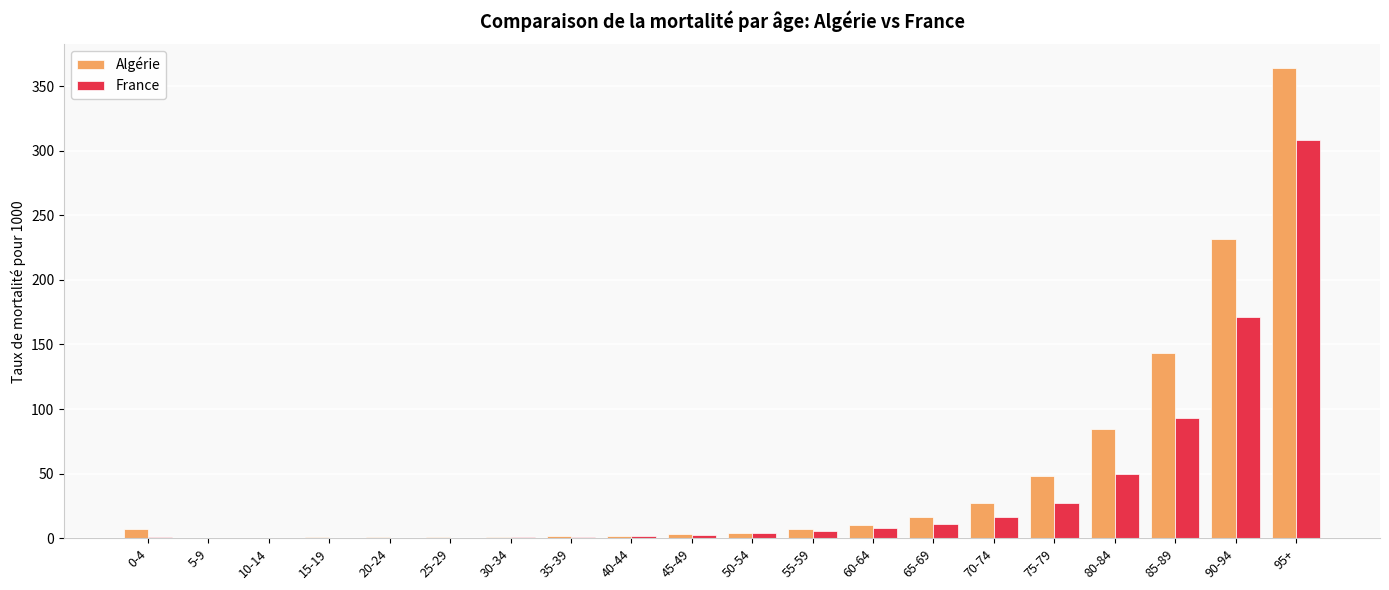

What is the approximate value of Algérie at 35-39?

1.5